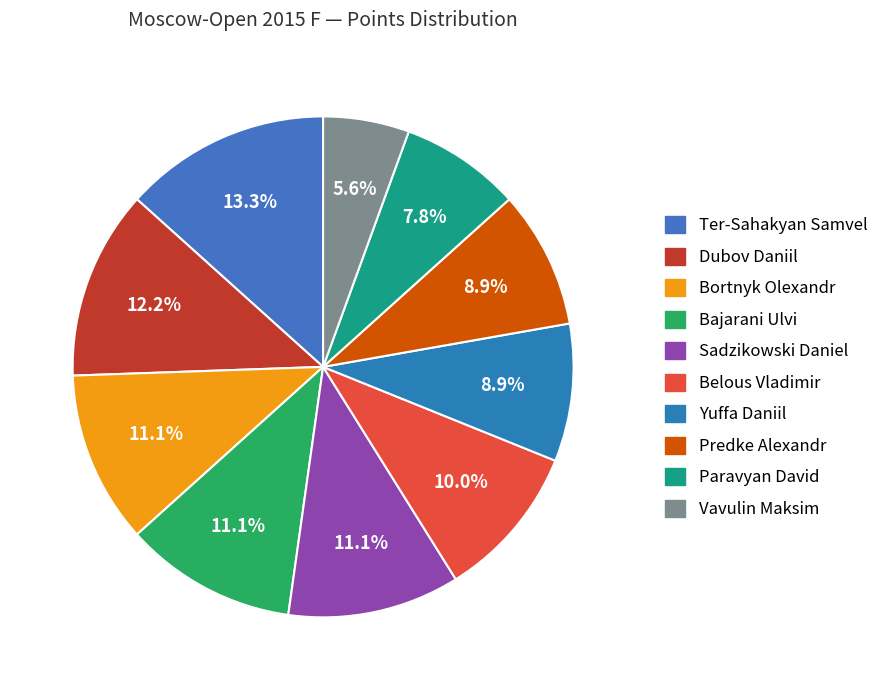

Between Bajarani Ulvi and Sadzikowski Daniel, which is larger?

Bajarani Ulvi